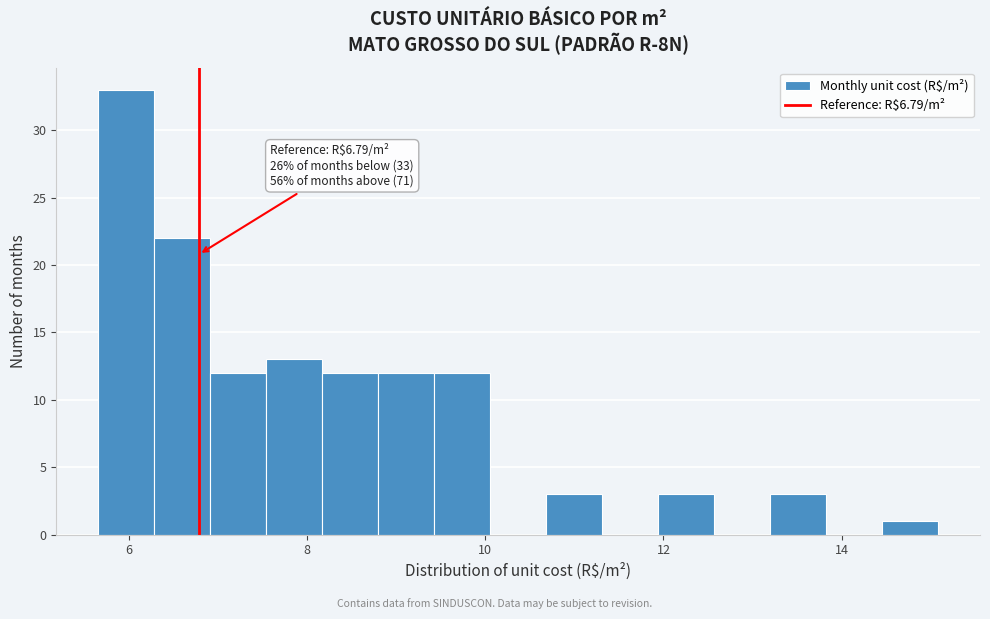

Read against the x-axis, roughly where is the centre of the tallest bar?

6.0